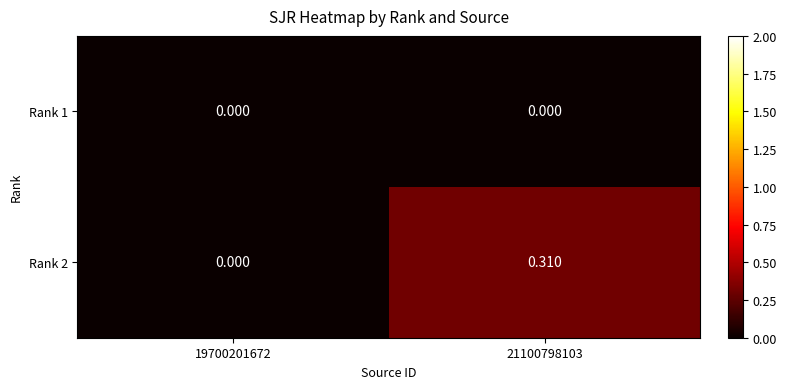

Which has a higher value, 19700201672 or 21100798103?

19700201672